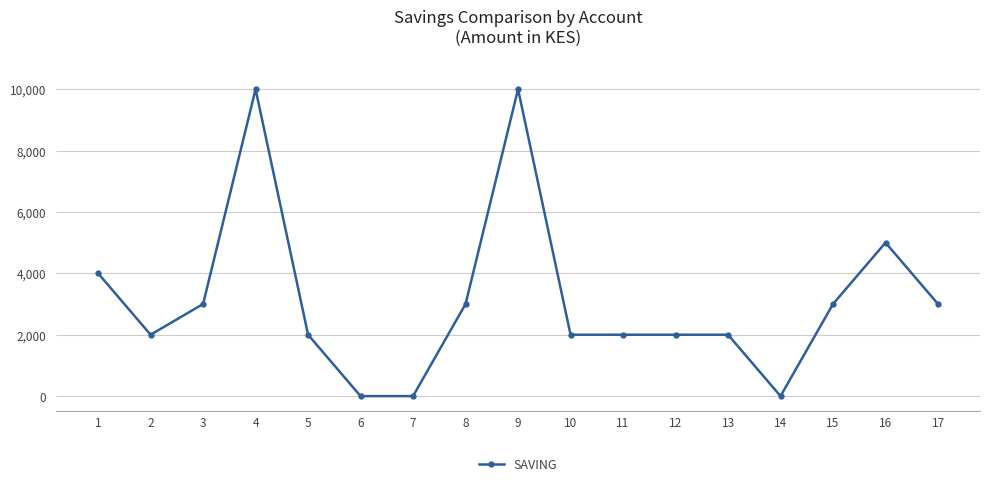

What is the maximum value shown in the chart?

10000